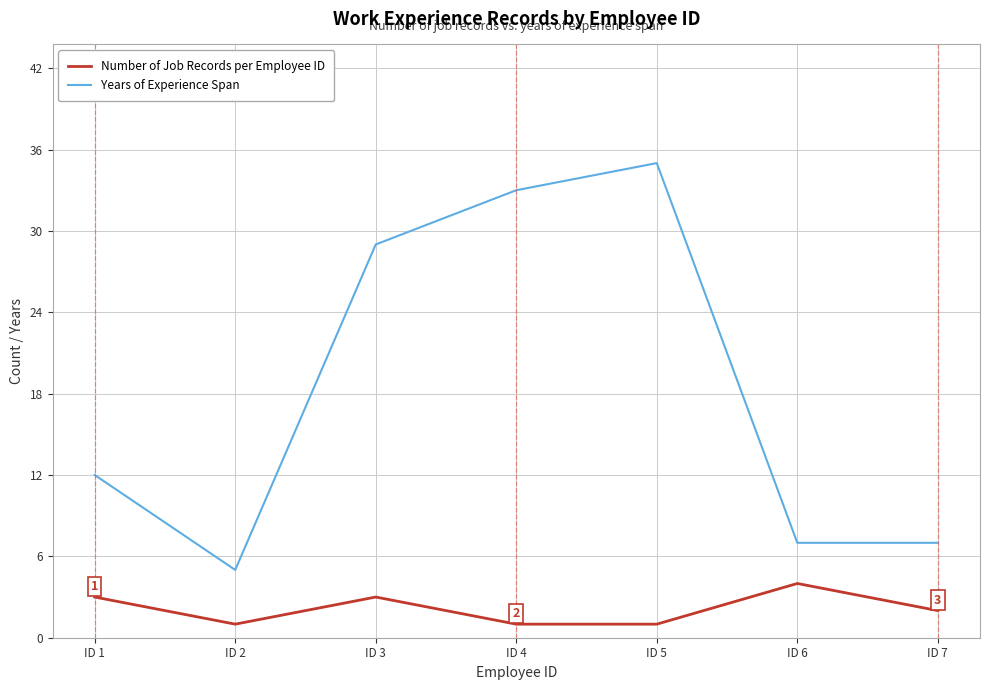

Reading left to right, what are all the values shown in this chart?

Number of Job Records per Employee ID: ID 1=3	ID 2=1	ID 3=3	ID 4=1	ID 5=1	ID 6=4	ID 7=2
Years of Experience Span: ID 1=12	ID 2=5	ID 3=29	ID 4=33	ID 5=35	ID 6=7	ID 7=7